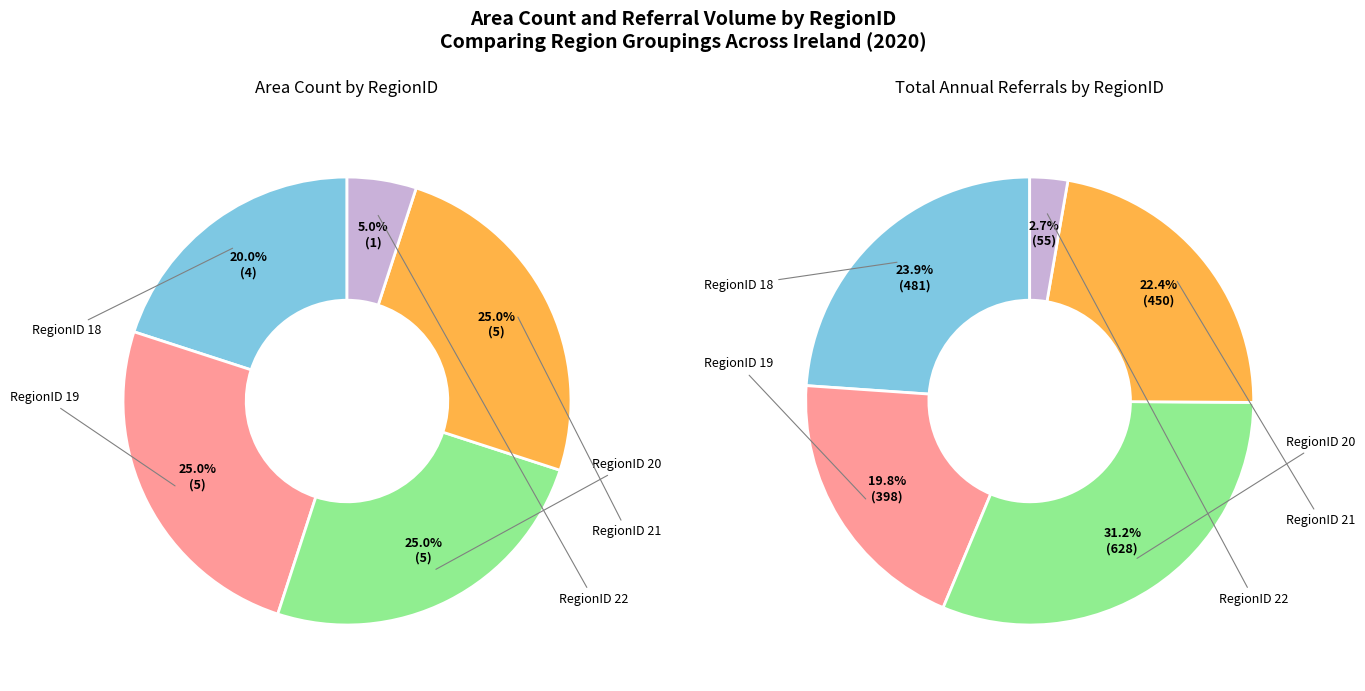

To the nearest percent, what percentage of the pie is RegionID_18?

20%